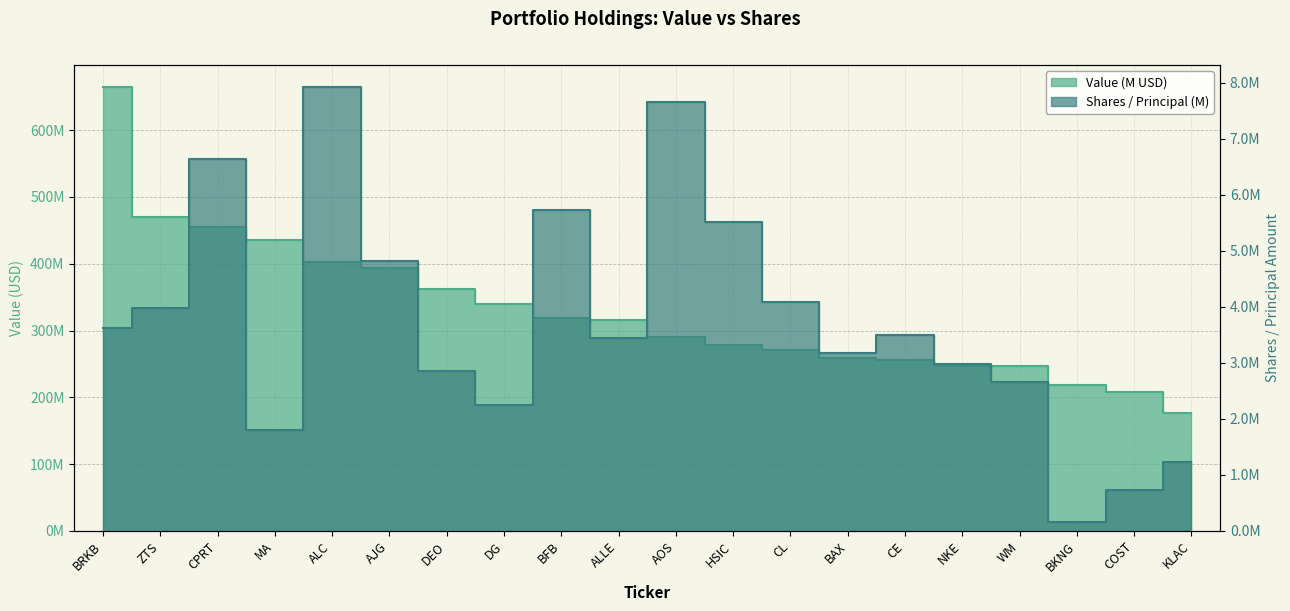

Does the chart have visible grid lines?

Yes